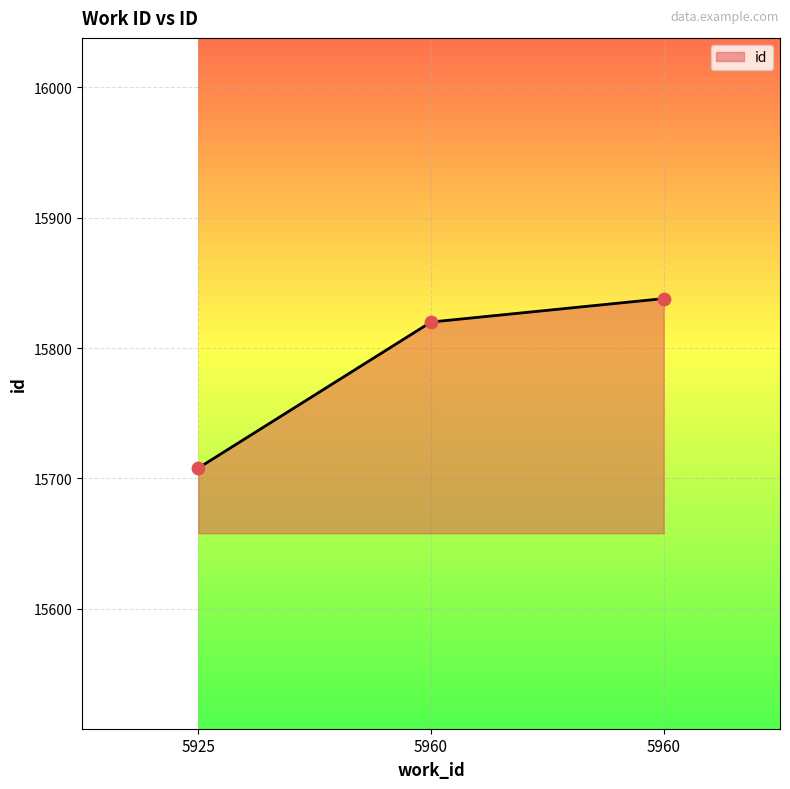

How many values are below 15820?

1